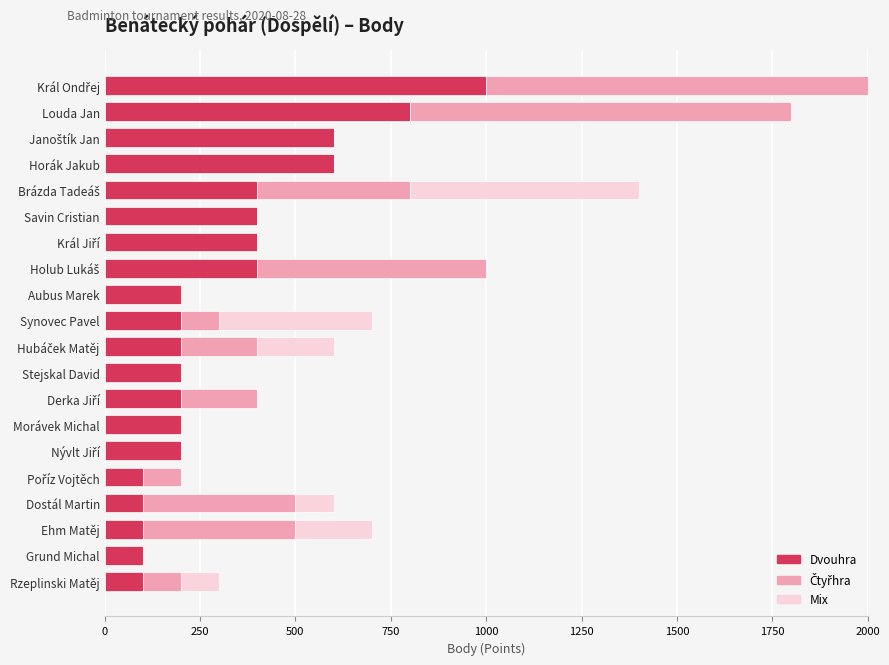

True or false: Dvouhra has a value of 800 at Louda Jan.

True